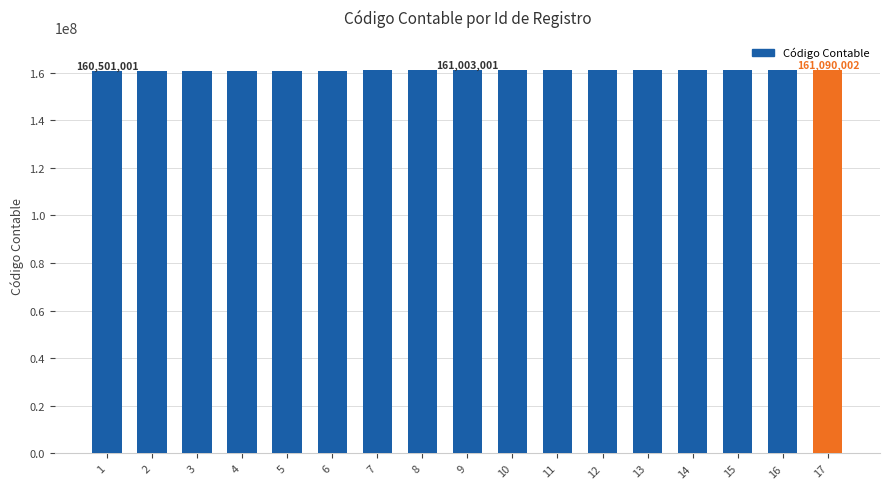

What is the sum of the values at 15 and 8?

322008003